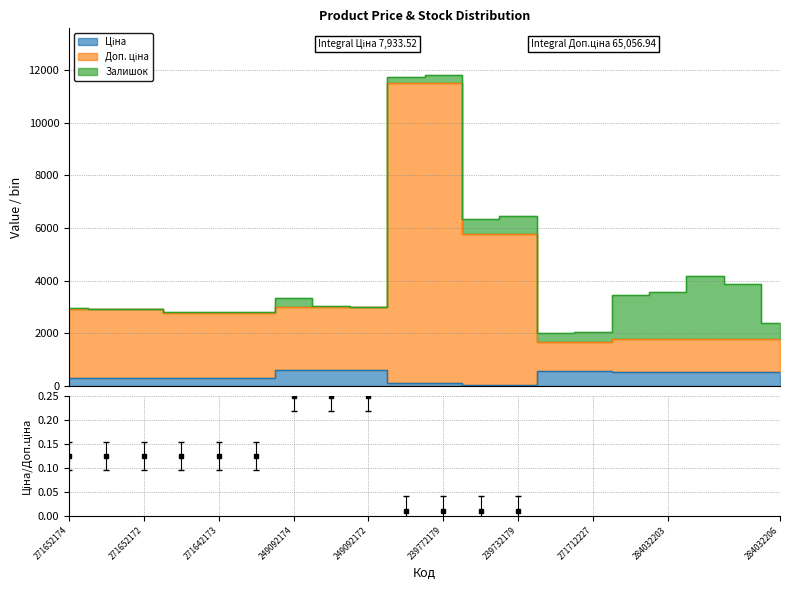

True or false: Ціна and Доп. ціна cross at least once.

False